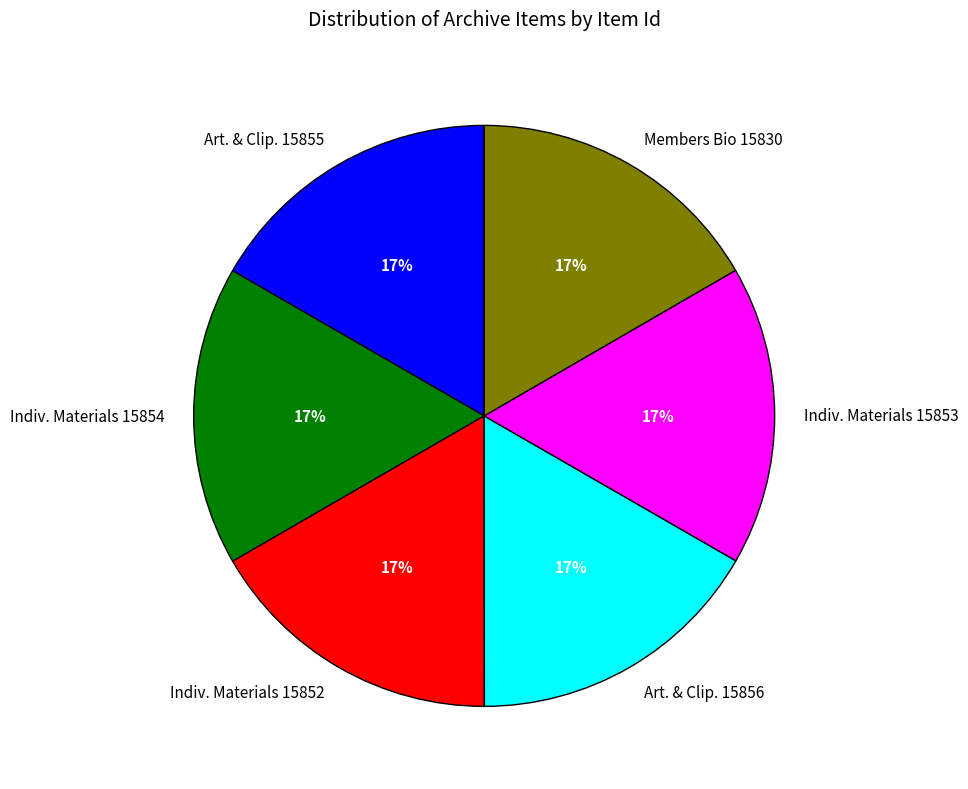

To the nearest percent, what is the average slice percentage?

17%